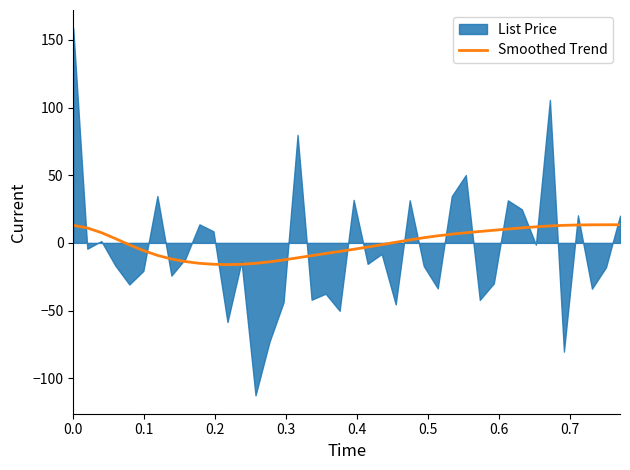

What is the difference between the maximum and minimum values?

29.5